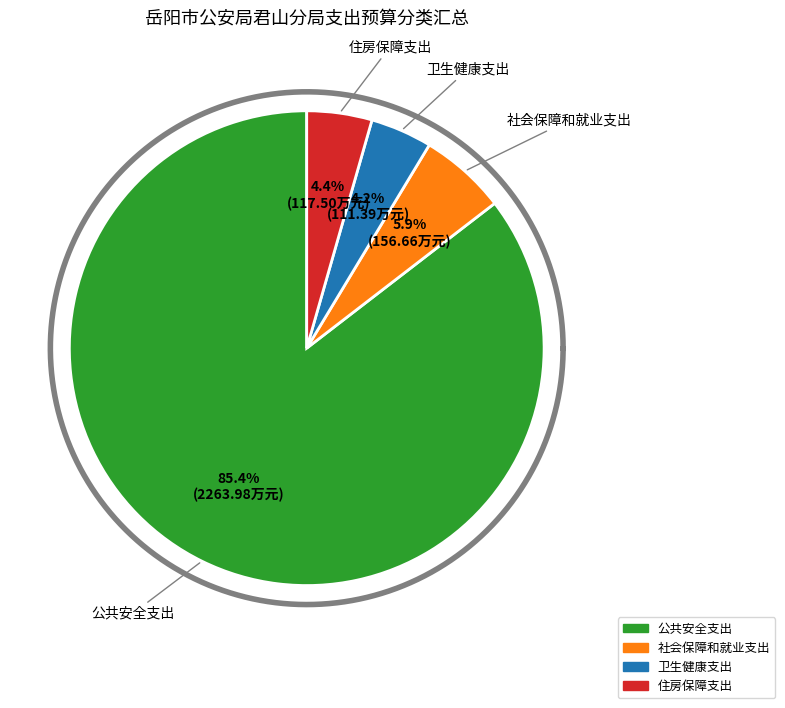

Combined, what portion of the pie is 卫生健康支出 and 住房保障支出?

8.6%